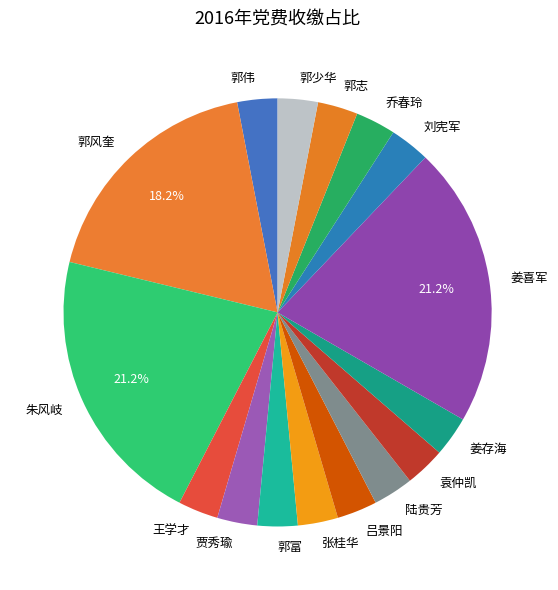

Do 姜存海 and 朱风岐 together represent more than half of the pie?

No